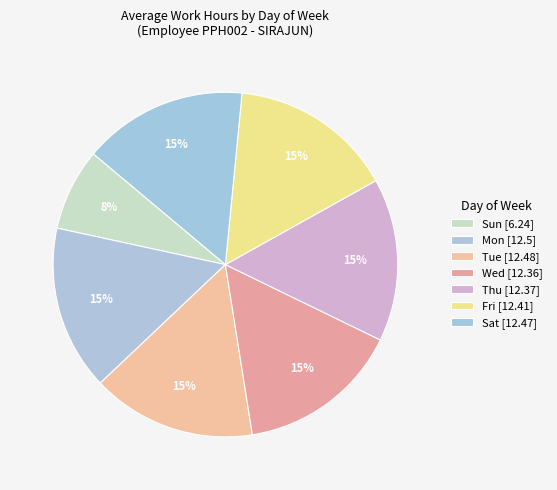

Count the number of slices in the pie.

7